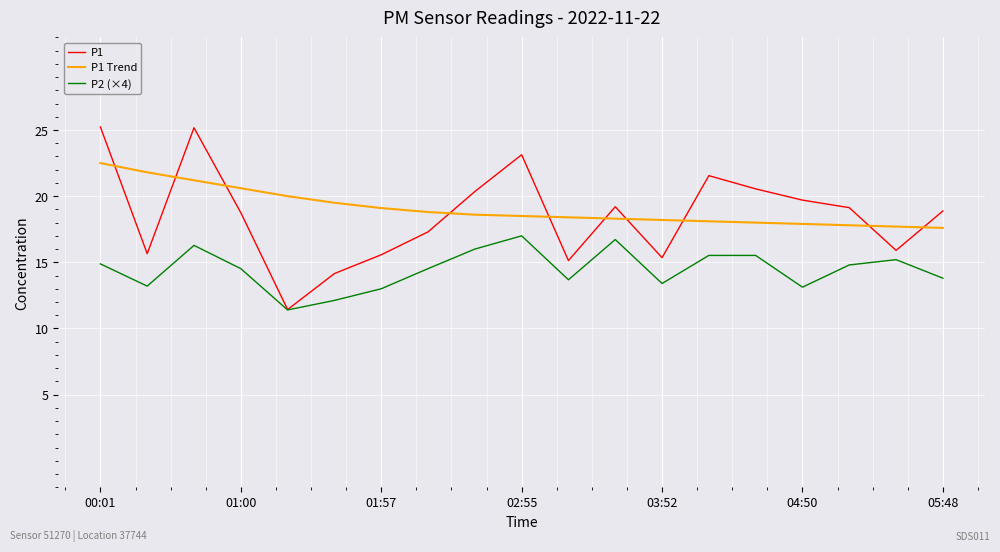

What is the minimum value shown in the chart?

11.4